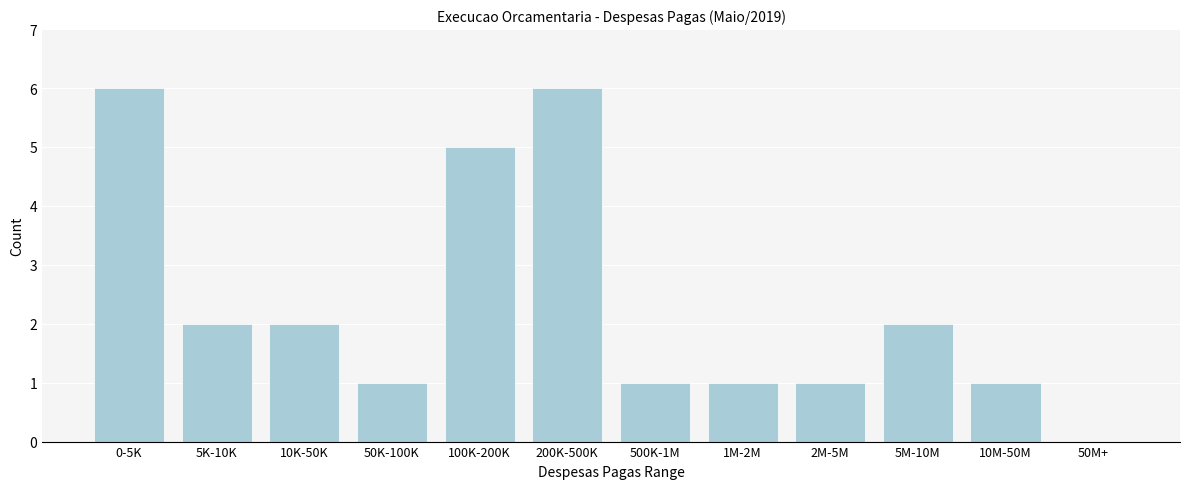

Reading left to right, transcribe all the data shown in this chart.

0-5K=6	5K-10K=2	10K-50K=2	50K-100K=1	100K-200K=5	200K-500K=6	500K-1M=1	1M-2M=1	2M-5M=1	5M-10M=2	10M-50M=1	50M+=0